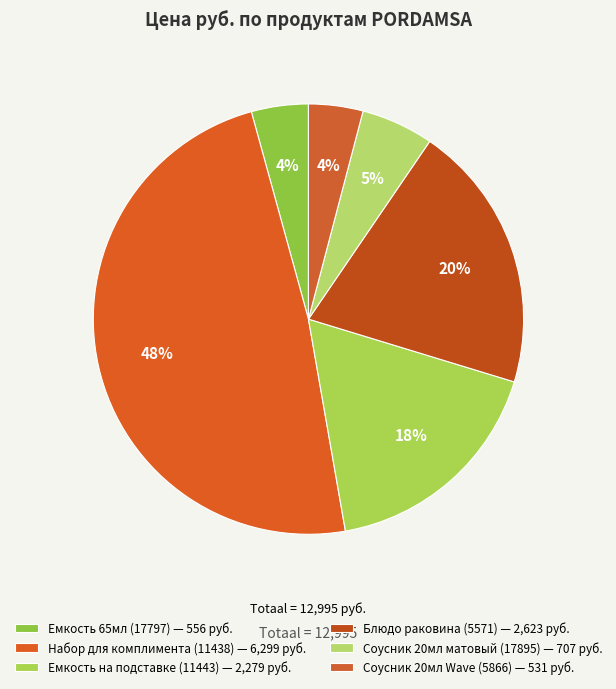

What is the largest slice in the pie chart?

Набор для
комплимента
(11438)